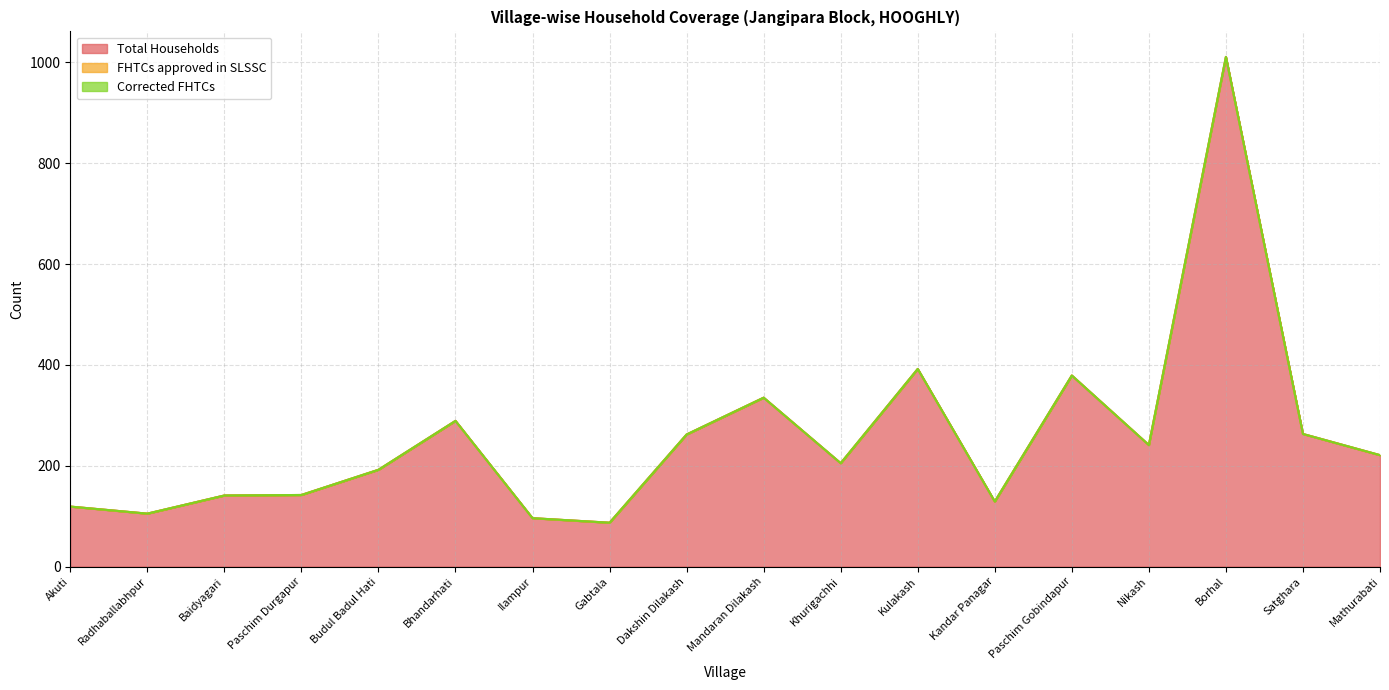

True or false: Corrected FHTCs and FHTCs approved in SLSSC intersect in this chart.

False